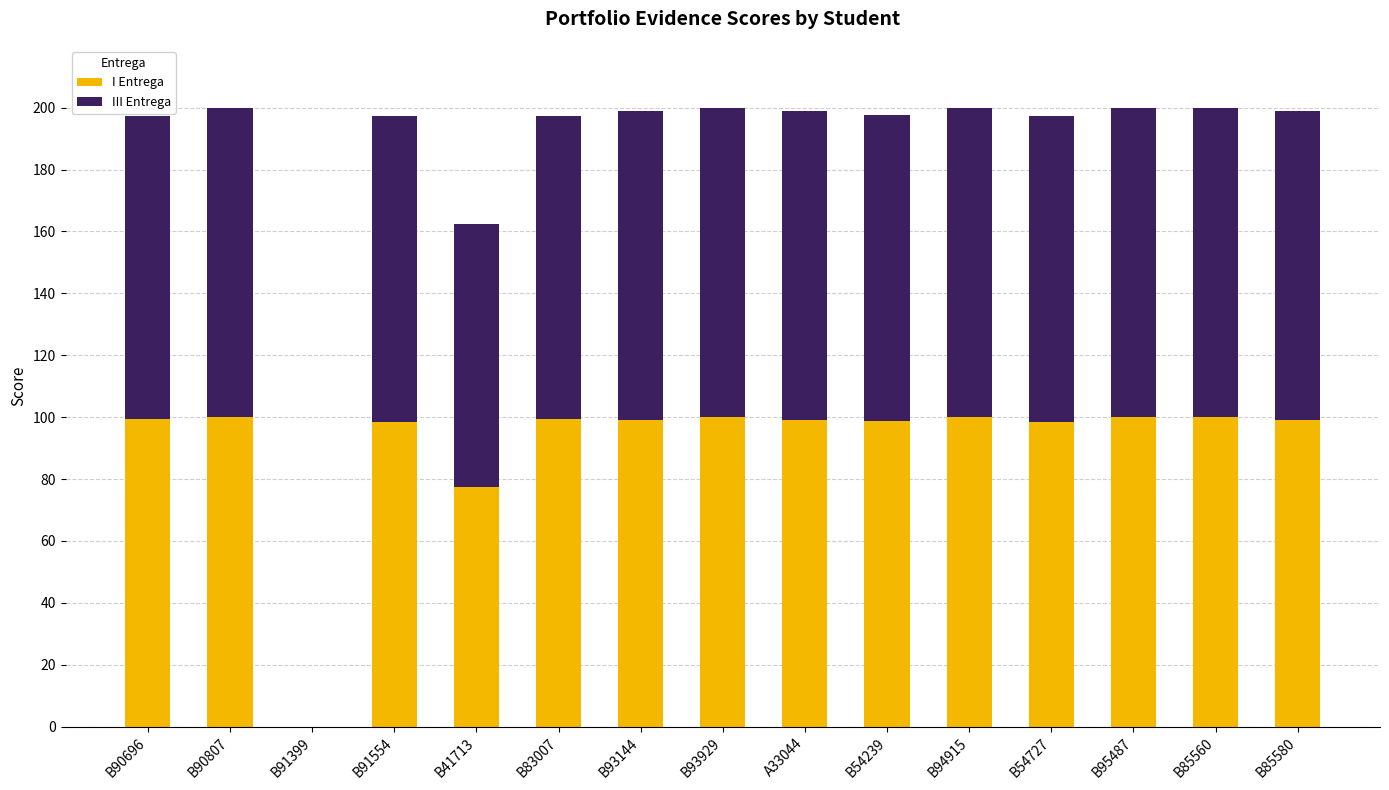

What is the total value across all series at B91554?

197.3